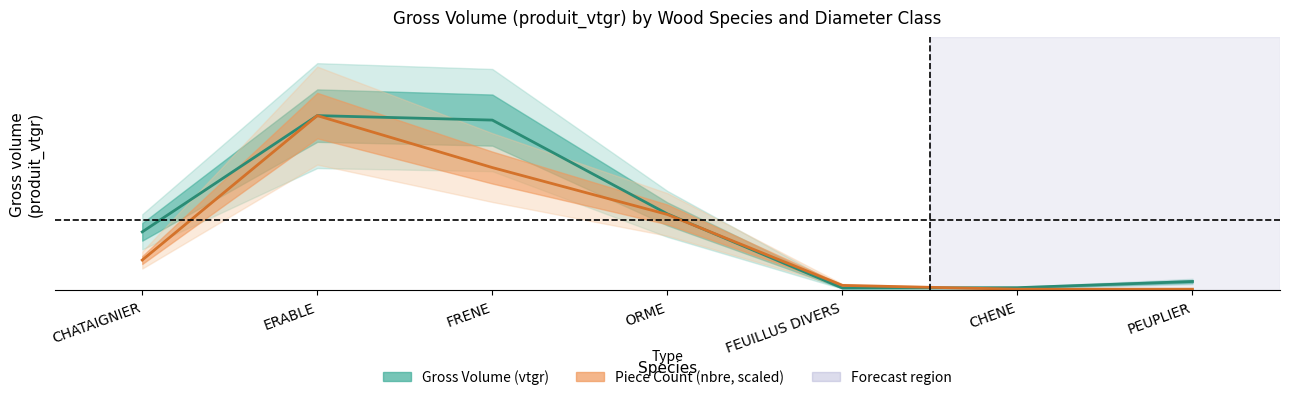

Is the value of Gross Volume (produit_vtgr) at CHATAIGNIER greater than the value of Piece Count (produit_nbre, scaled) at CHENE?

Yes